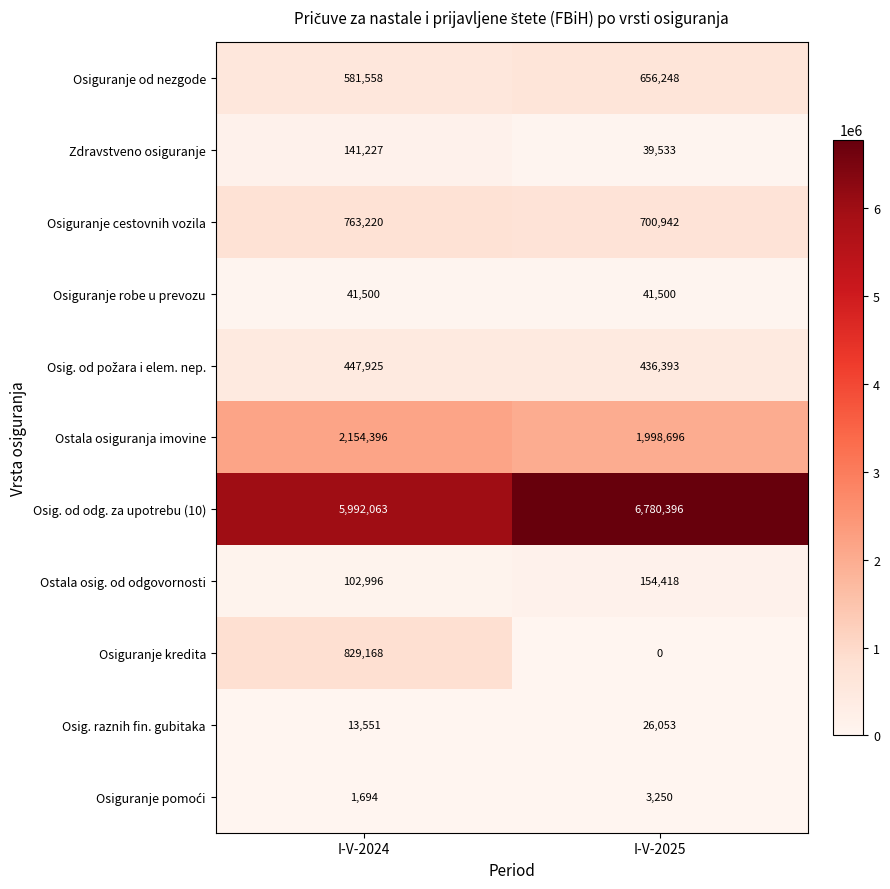

How many series are shown in this chart?

11